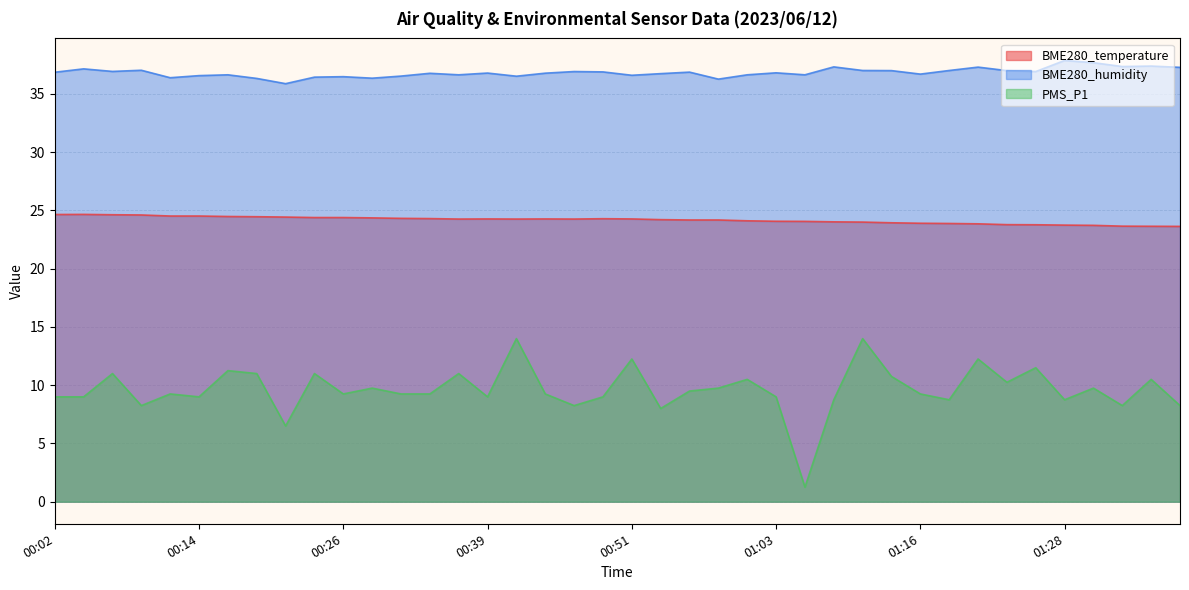

The value of BME280_humidity at 00:14 is 19.4. True or false?

False